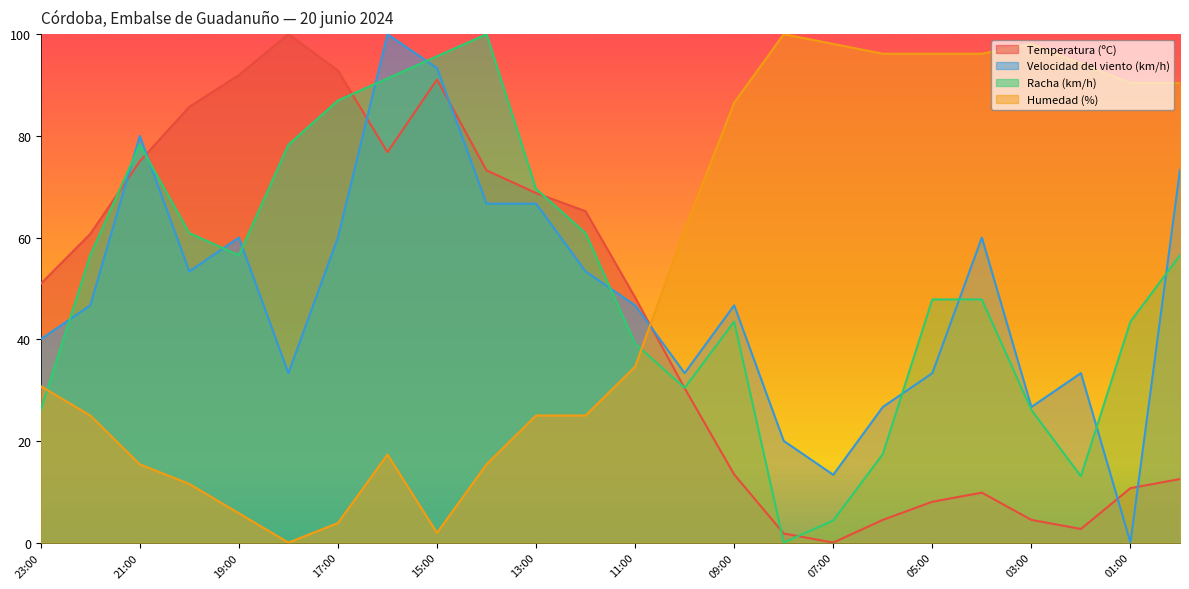

Rank the series by their maximum value, from lowest to highest.

Temperatura (ºC), Velocidad del viento (km/h), Racha (km/h), Humedad (%)